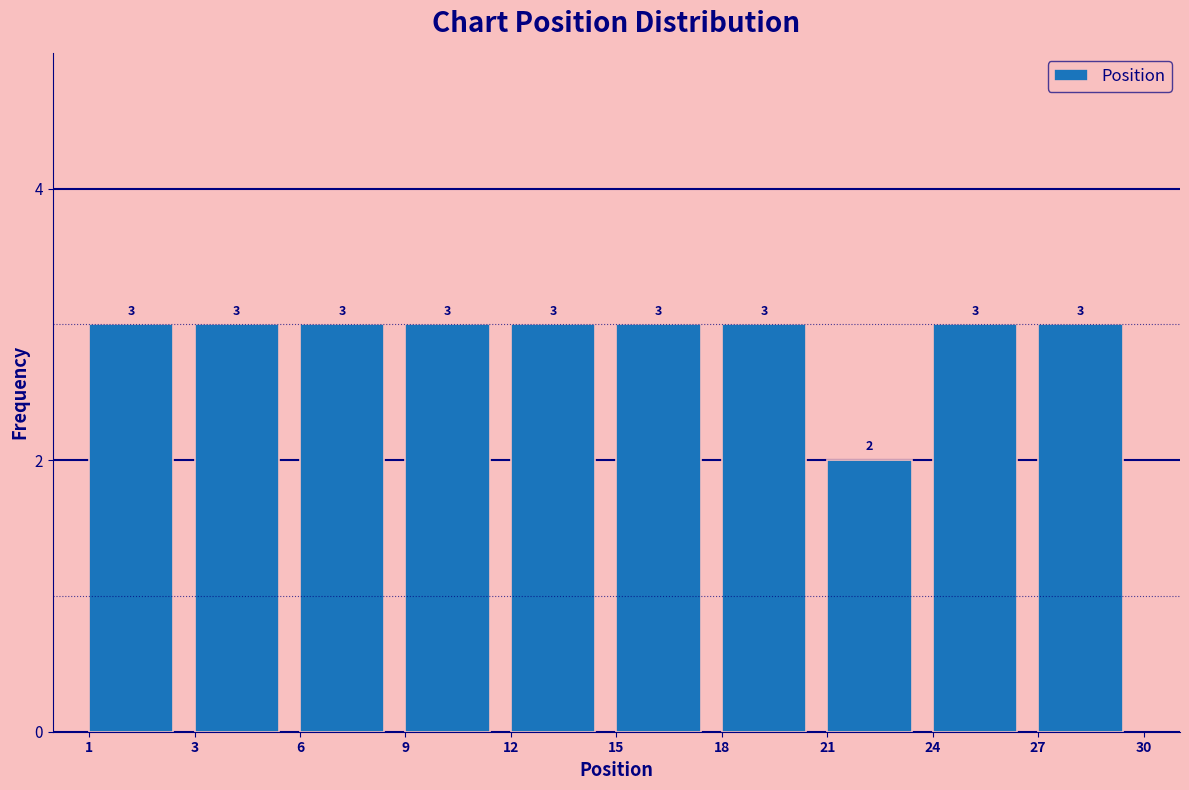

Reading right to left, extract all data points from this chart.

27=3	24=3	21=2	18=3	15=3	12=3	9=3	6=3	3=3	1=3